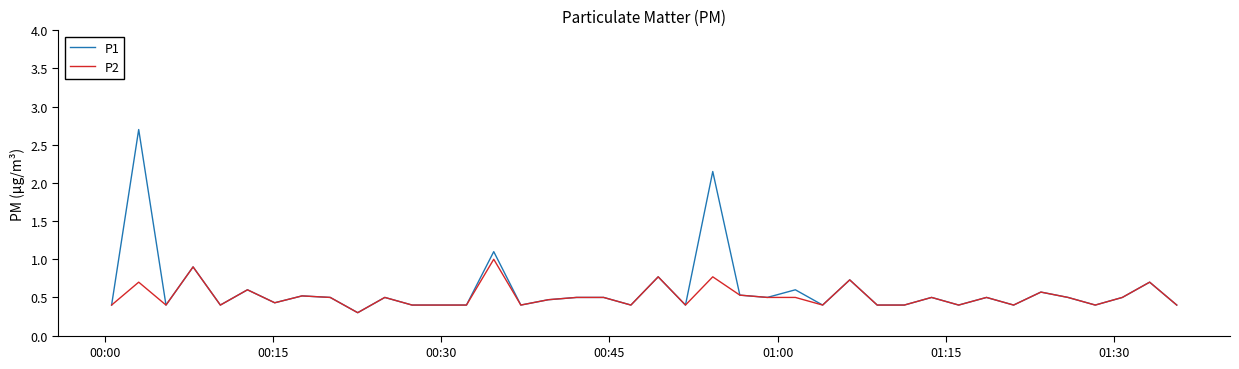

What is the minimum value for P1?

0.3